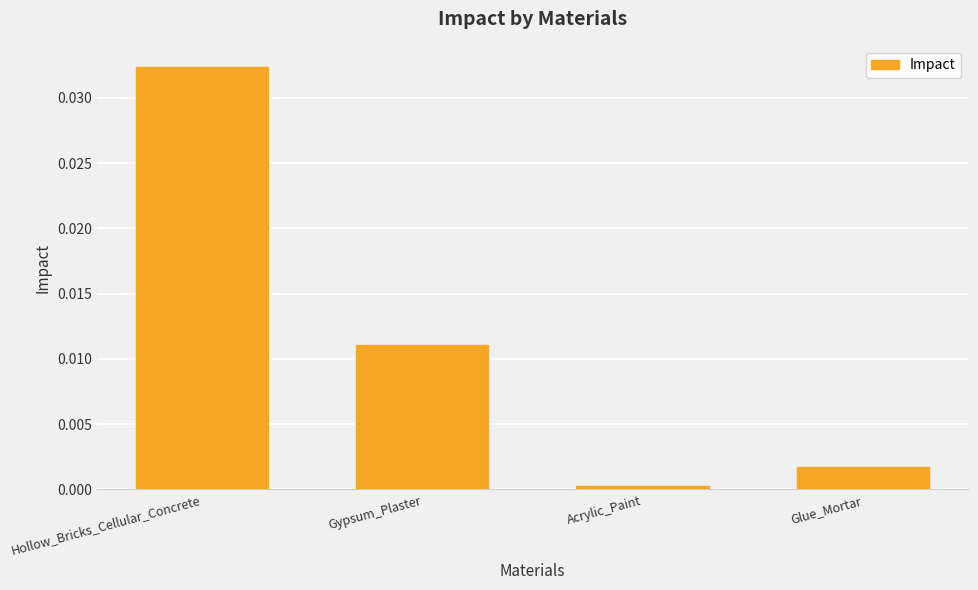

What is the label of the 3rd bar from the right?

Gypsum_Plaster